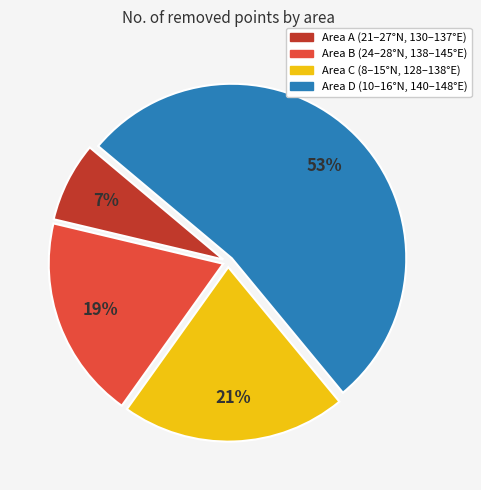

Combined, do Area C (8–15°N, 128–138°E) and Area D (10–16°N, 140–148°E) account for over 50%?

Yes